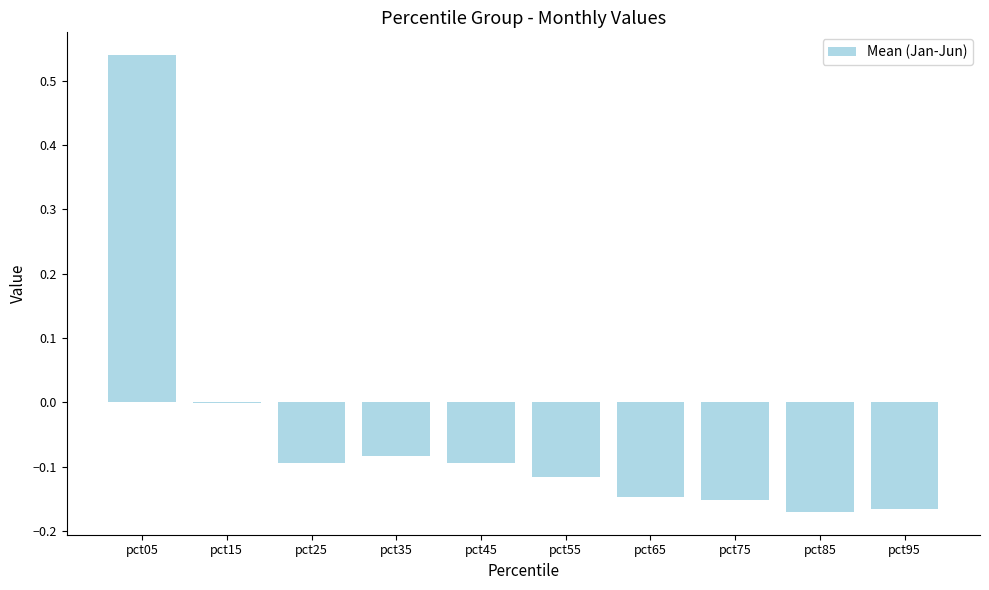

Count the number of categories in the chart.

10